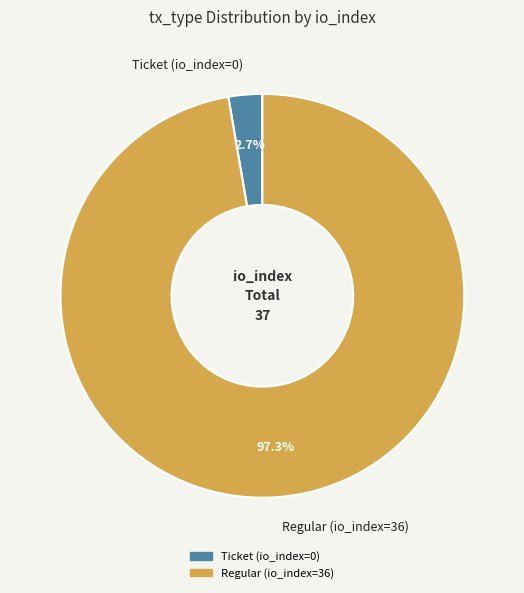

Is the sum of Regular (io_index=36) and Ticket (io_index=0) greater than half?

Yes